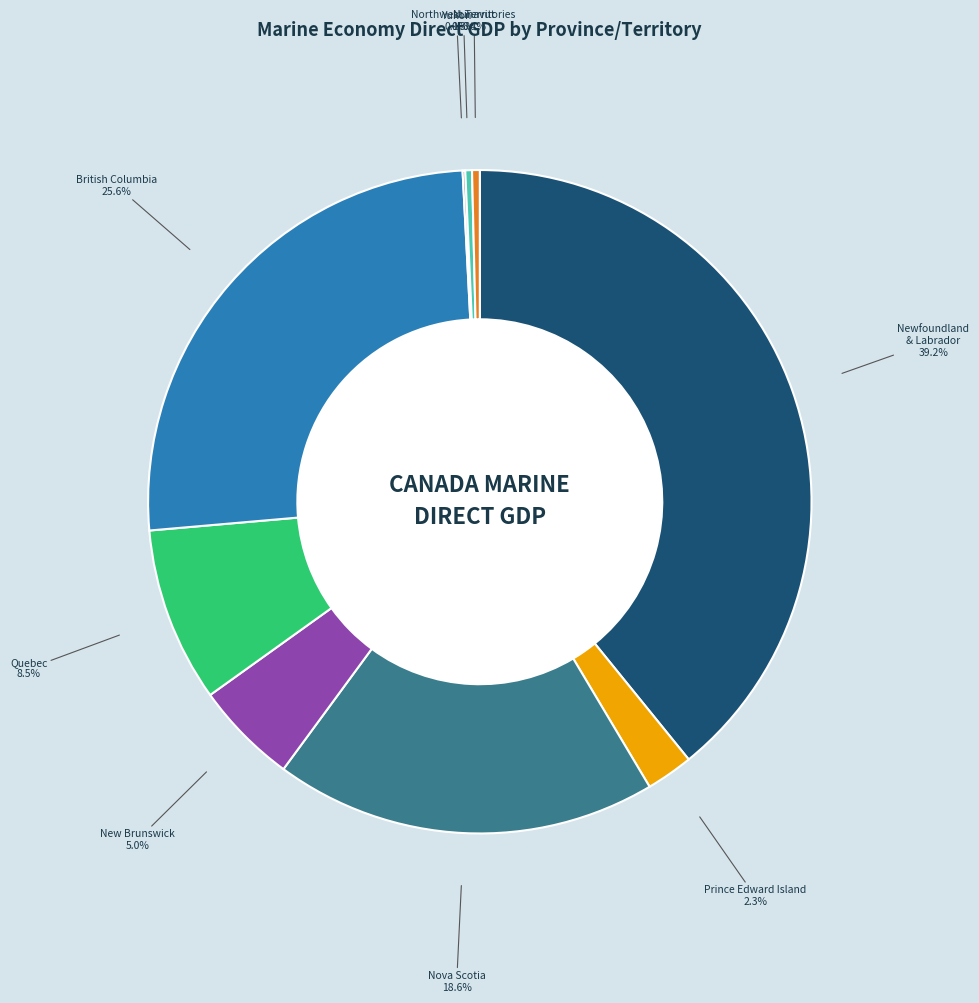

Is there any slice that represents more than half of the pie?

No